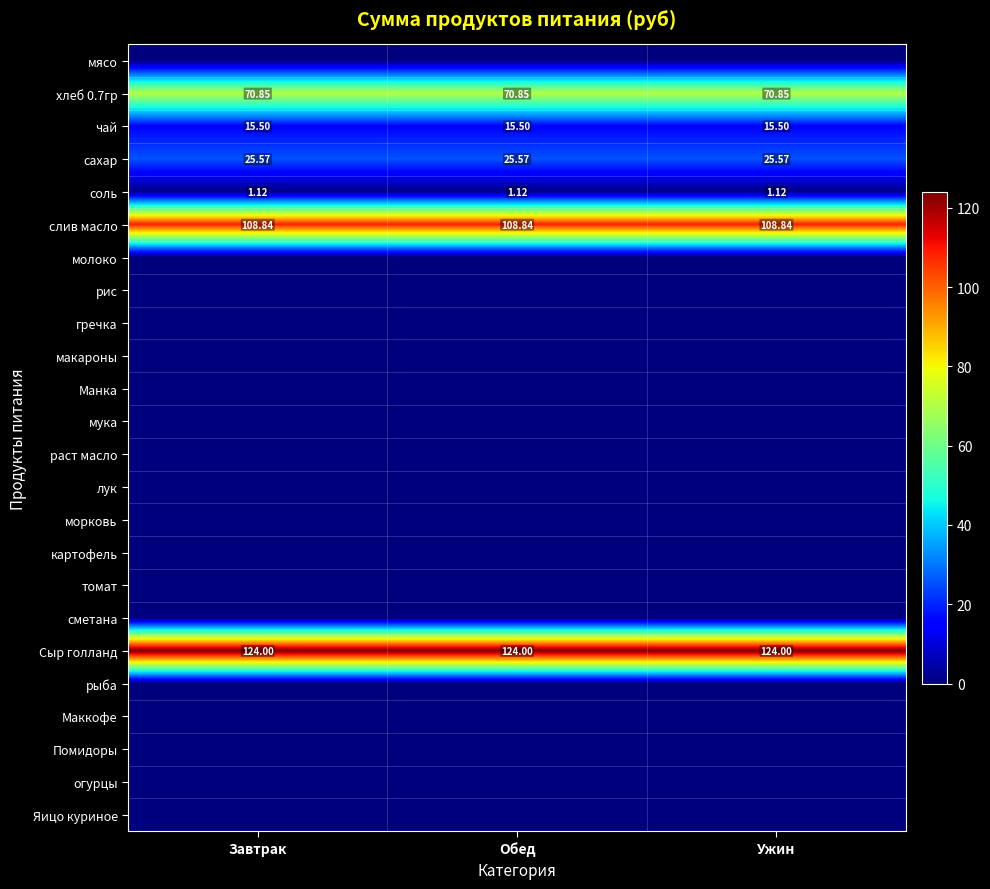

True or false: Помидоры has a value of 0.0 at Обед.

True